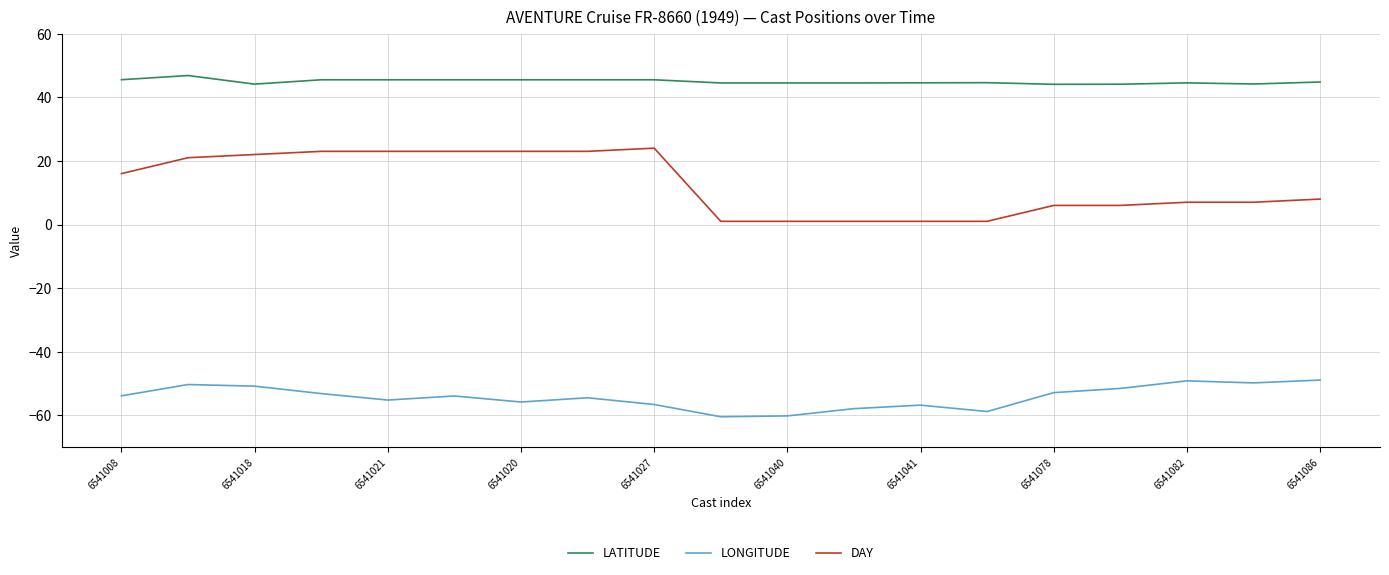

Rank the series by their maximum value, from lowest to highest.

LONGITUDE, DAY, LATITUDE